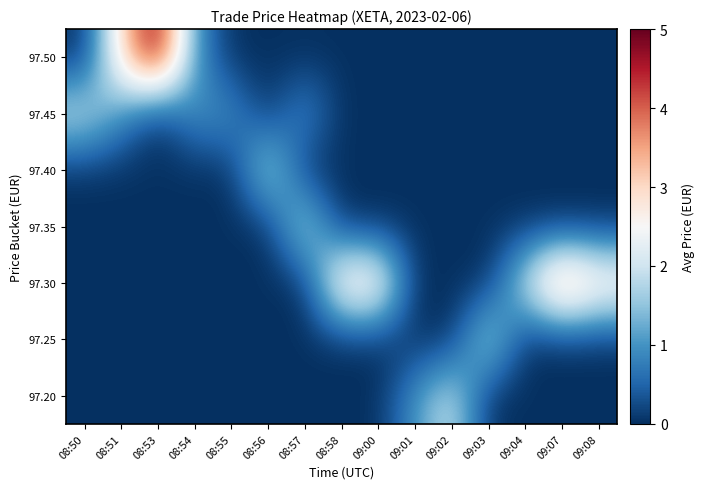

What is the difference between the highest and lowest values at 08:56?

2